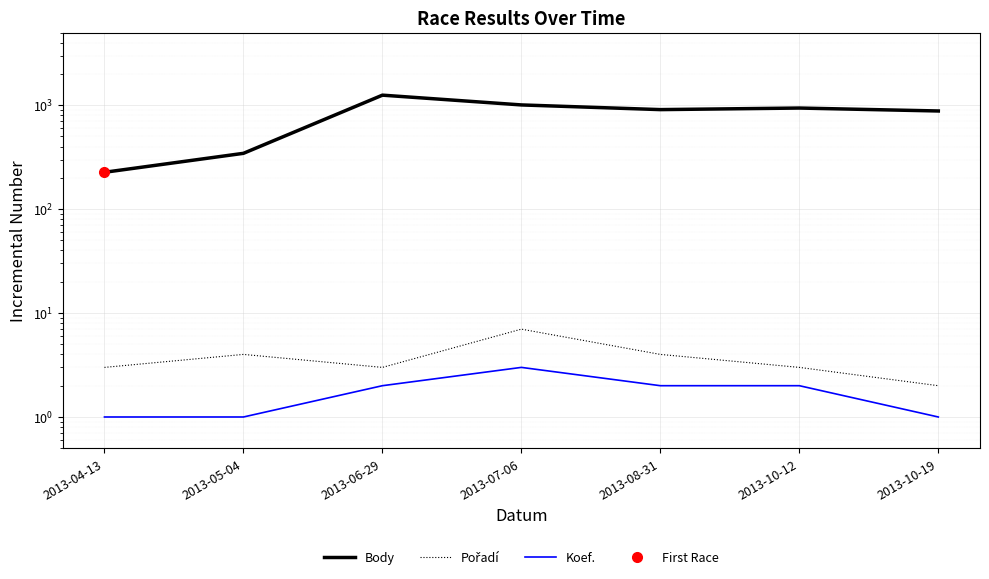

At which category is the sum across all series the highest?

2013-06-29